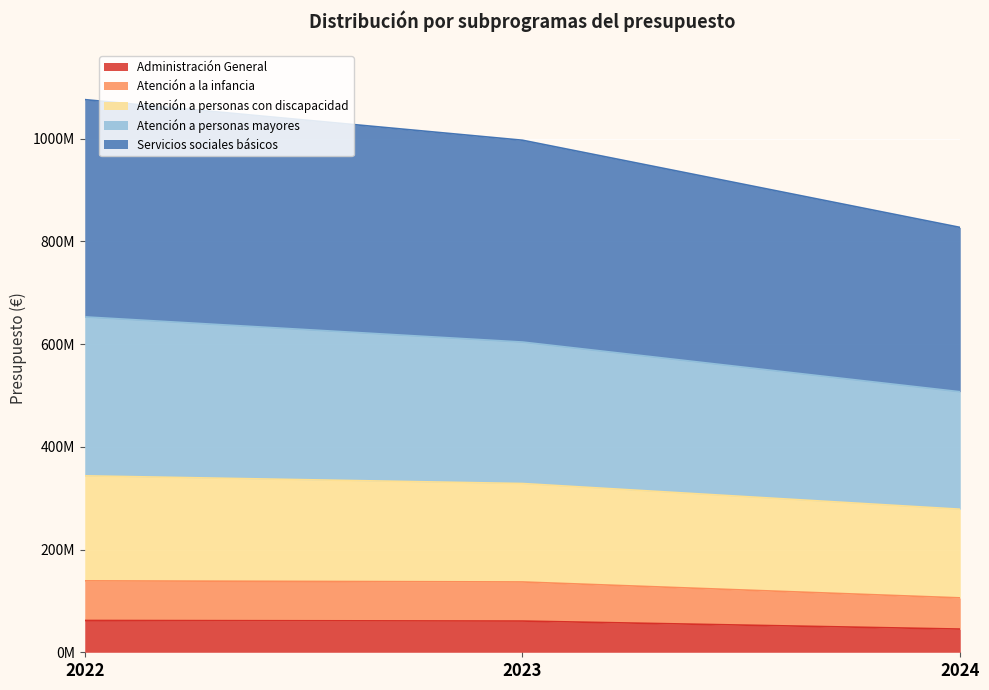

What are all the series names shown in the legend?

Administración General, Atención a la infancia, Atención a personas con discapacidad, Atención a personas mayores, Servicios sociales básicos